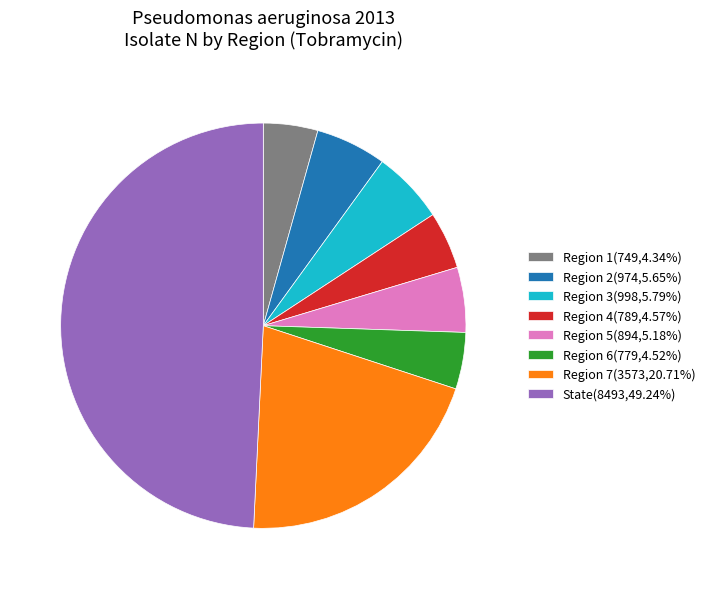

Between Region 6 and State, which is larger?

State